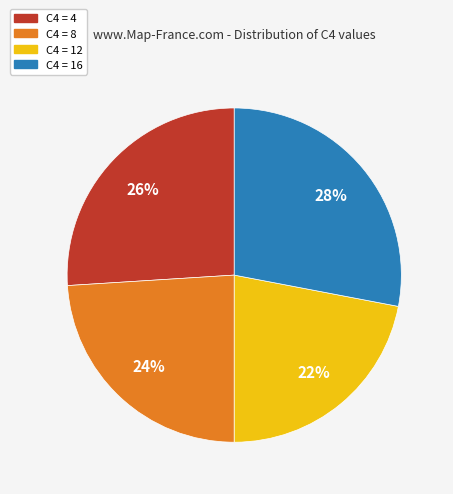

The C4 = 8 slice represents 24% of the pie. True or false?

True